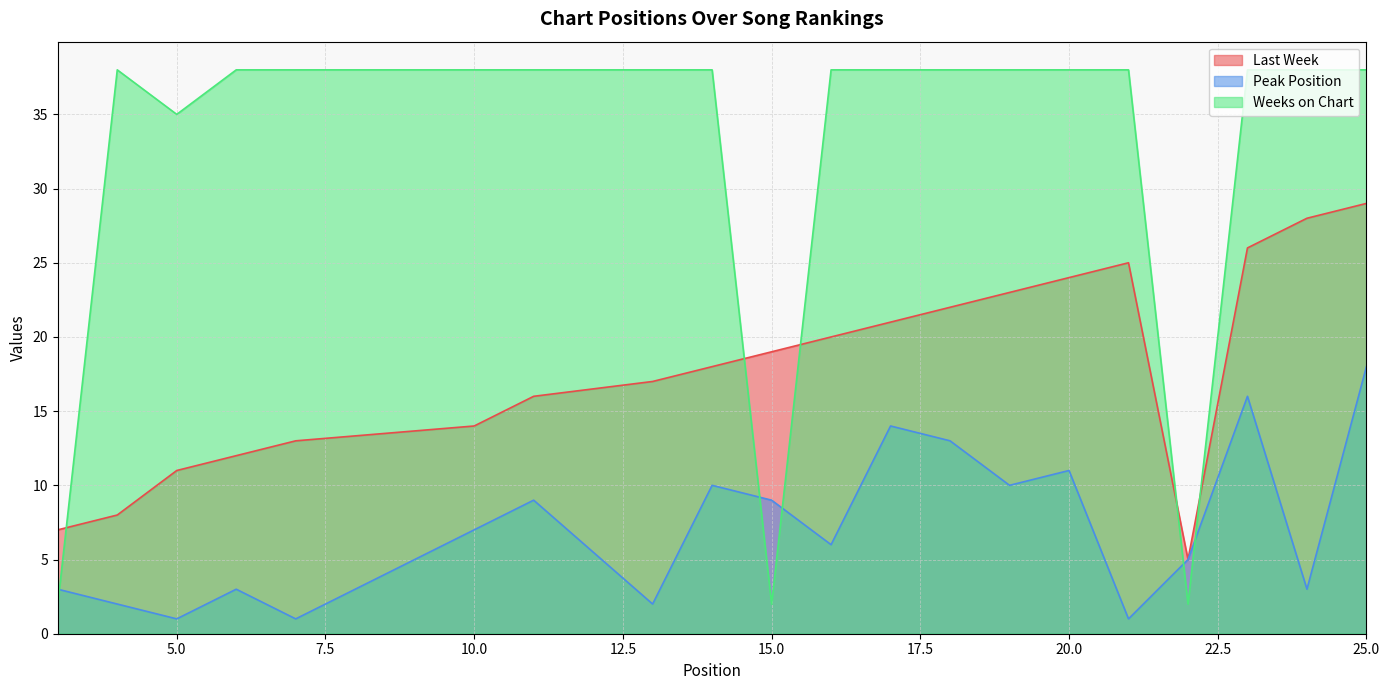

Reading left to right, list all the values displayed in this chart.

Last Week: 3=7	4=8	5=11	6=12	7=13	10=14	11=16	13=17	14=18	15=19	16=20	17=21	18=22	19=23	20=24	21=25	22=5	23=26	24=28	25=29
Peak Position: 3=3	4=2	5=1	6=3	7=1	10=7	11=9	13=2	14=10	15=9	16=6	17=14	18=13	19=10	20=11	21=1	22=5	23=16	24=3	25=18
Weeks on Chart: 3=2	4=38	5=35	6=38	7=38	10=38	11=38	13=38	14=38	15=2	16=38	17=38	18=38	19=38	20=38	21=38	22=2	23=38	24=38	25=38